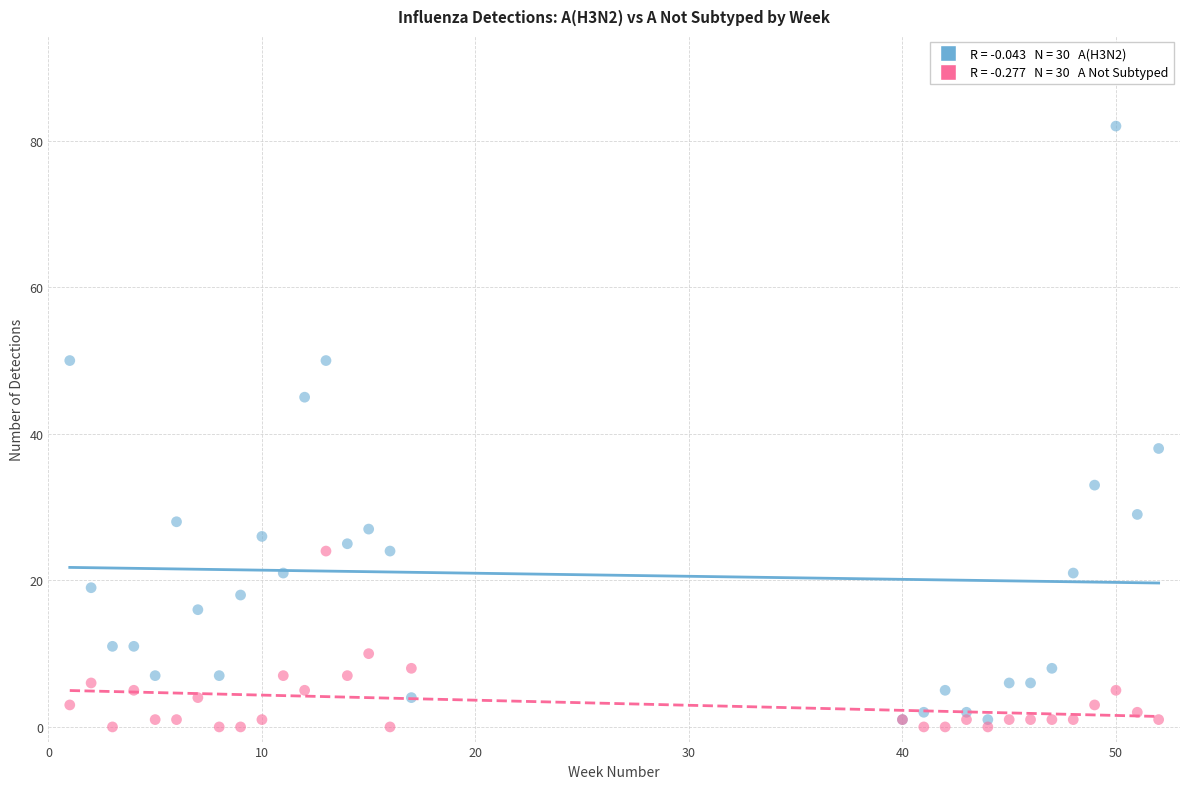

Across all series, what Y value is closest to 41?

38